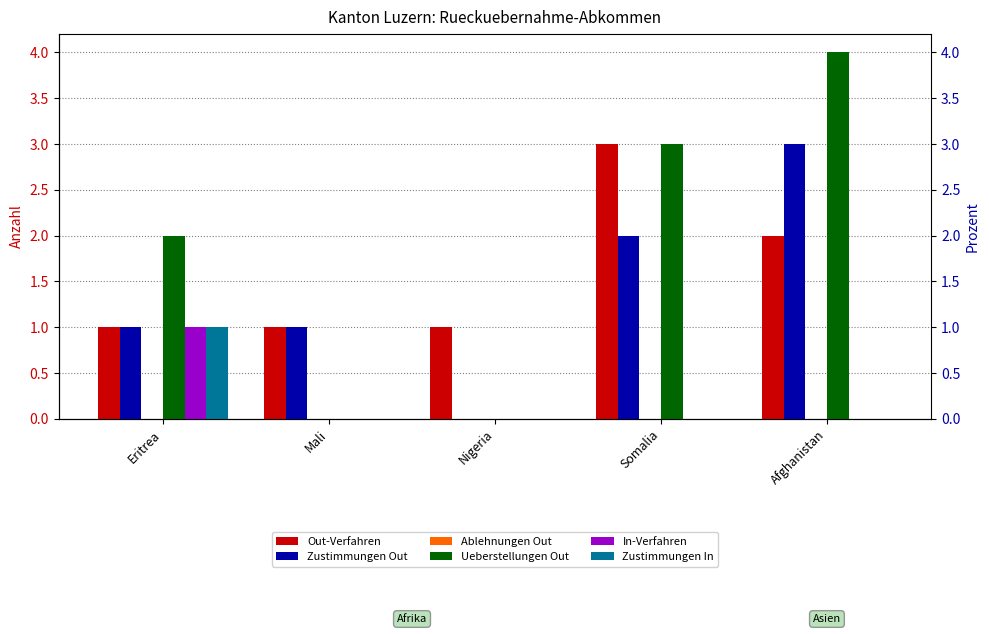

How many distinct data groups are displayed?

6